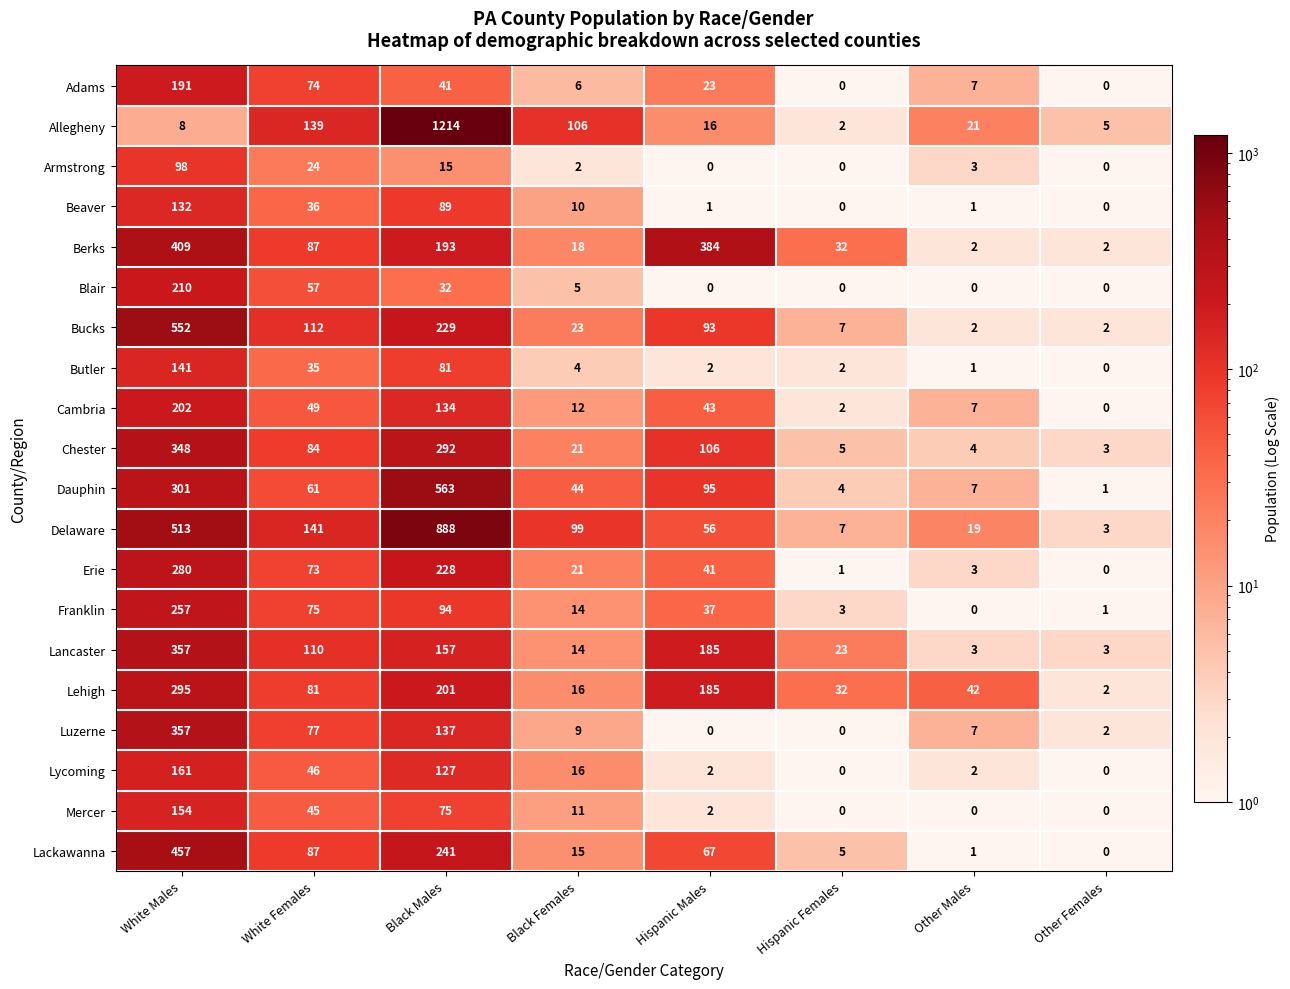

Which series has the widest spread of values?

Allegheny